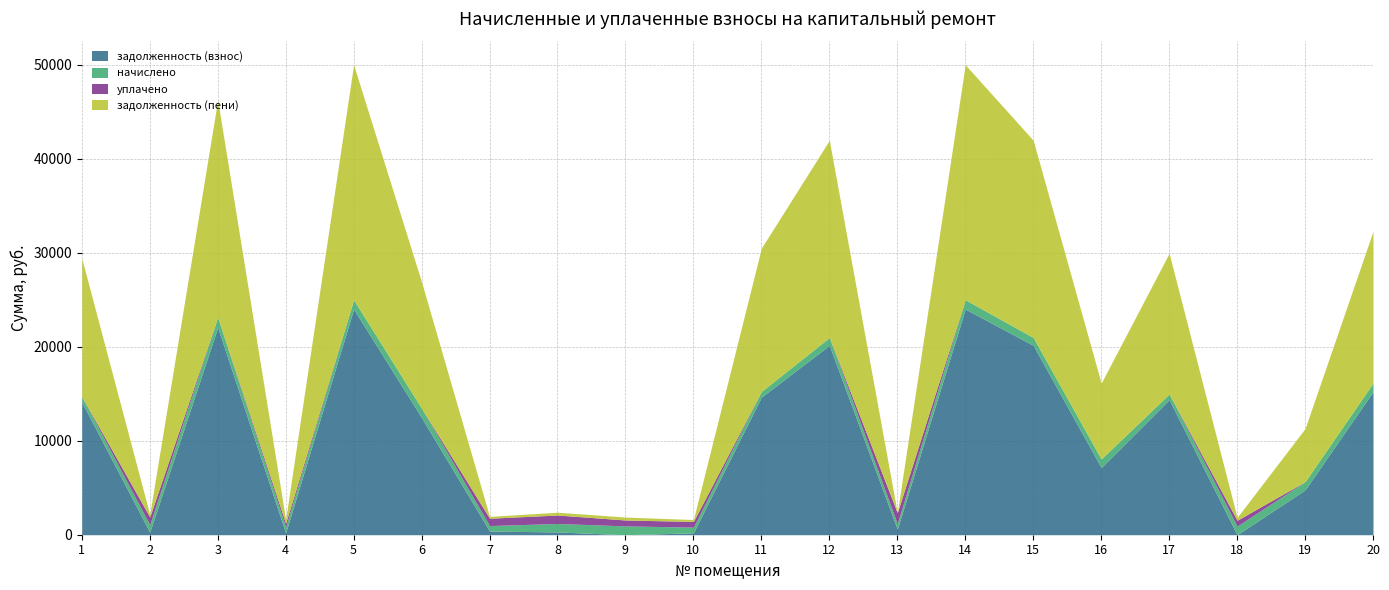

Where is the first local minimum for задолженность (взнос)?

2